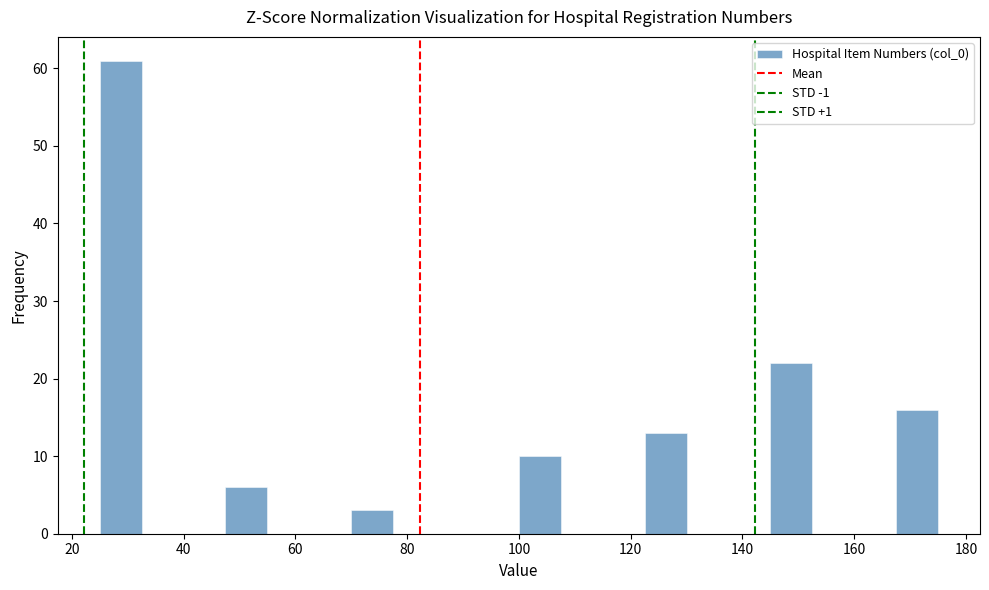

Around what value on the x-axis is the tallest bar? Give the approximate position of its centre, as read against the axis.

28